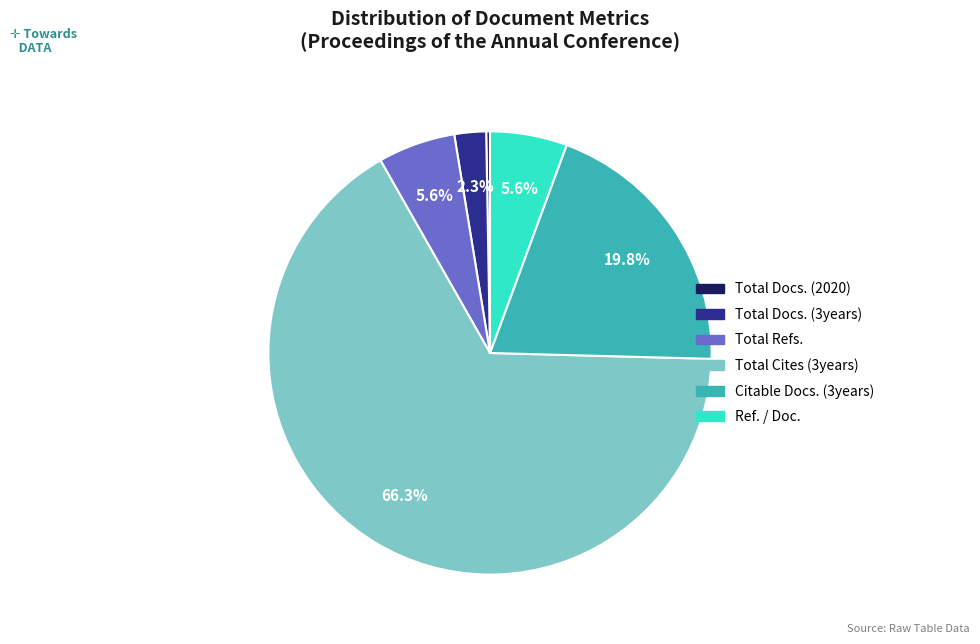

What percentage is NOT represented by Citable Docs. (3years)?

80.2%